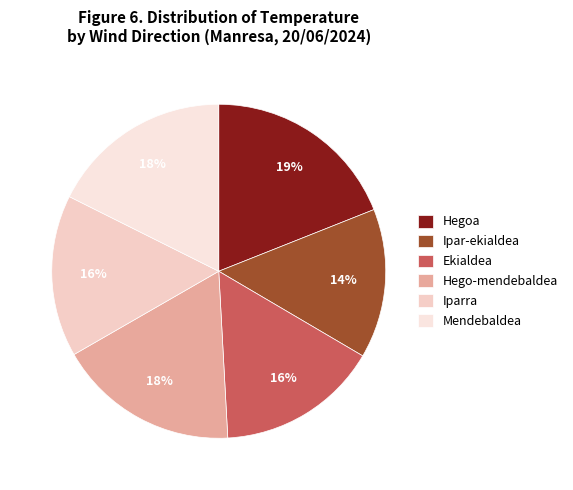

True or false: Ekialdea accounts for 30% of the total.

False